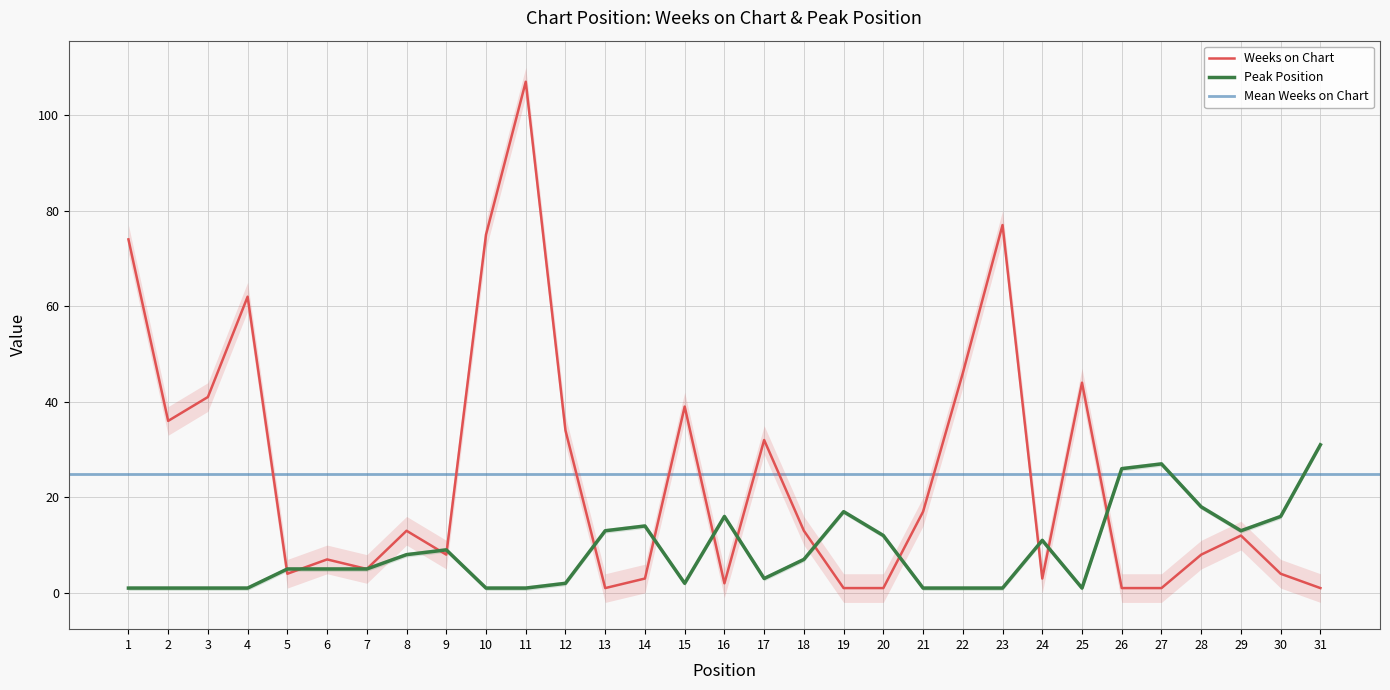

True or false: Weeks on Chart has a value of 4 at 30.

True